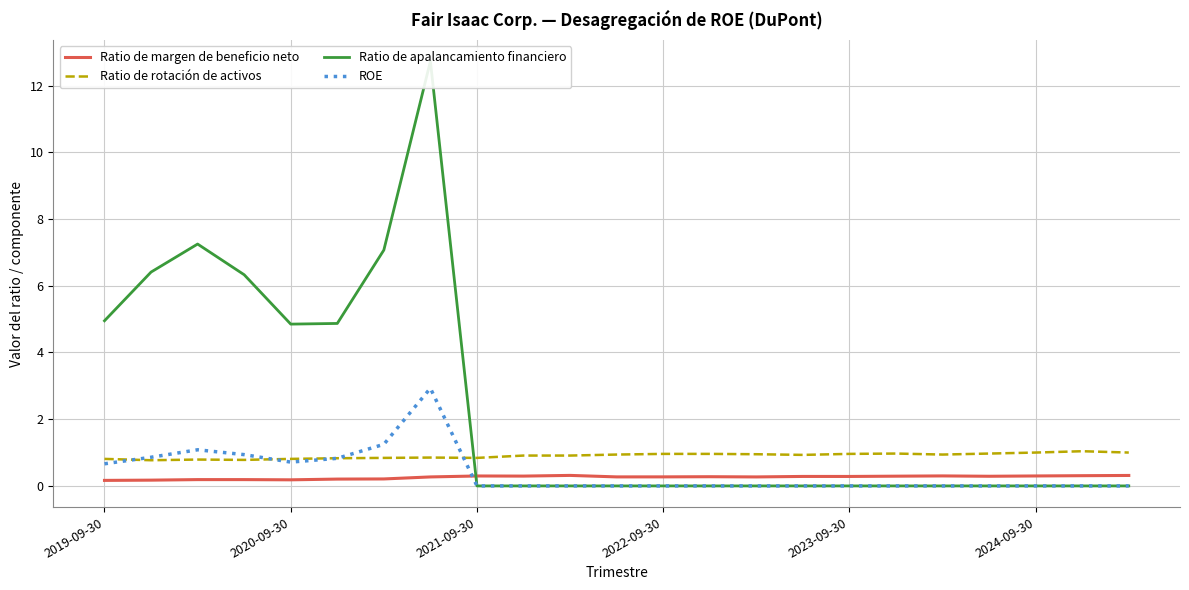

Between 13 and 18, which series saw the biggest shift?

Ratio de margen de beneficio neto